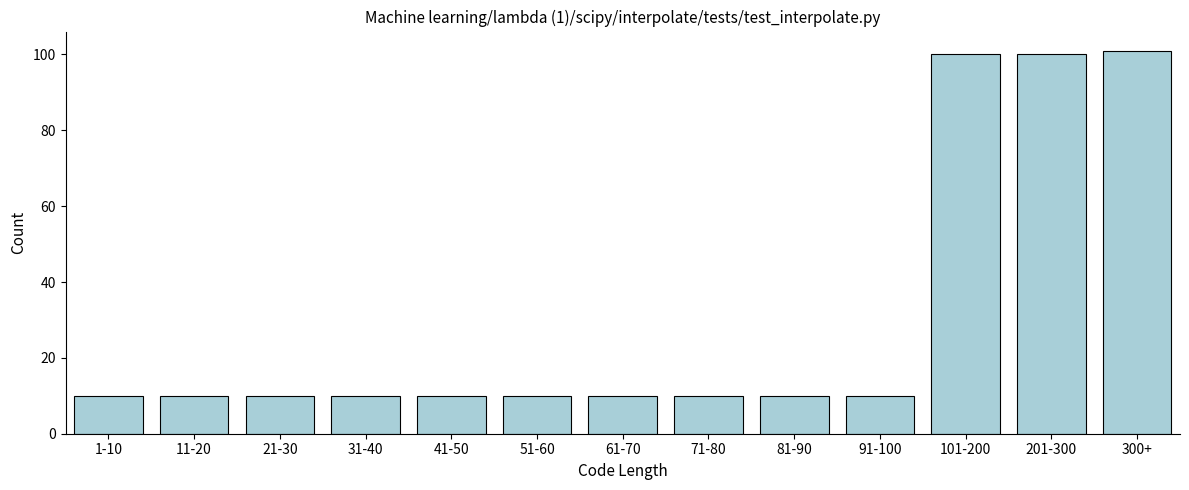

Reading left to right, transcribe all the data shown in this chart.

1-10=10	11-20=10	21-30=10	31-40=10	41-50=10	51-60=10	61-70=10	71-80=10	81-90=10	91-100=10	101-200=100	201-300=100	300+=101